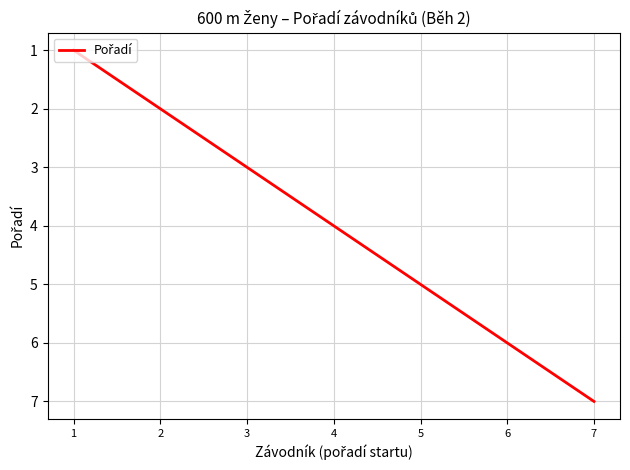

What is the ratio of the value at 7 to the value at 5?

1.4